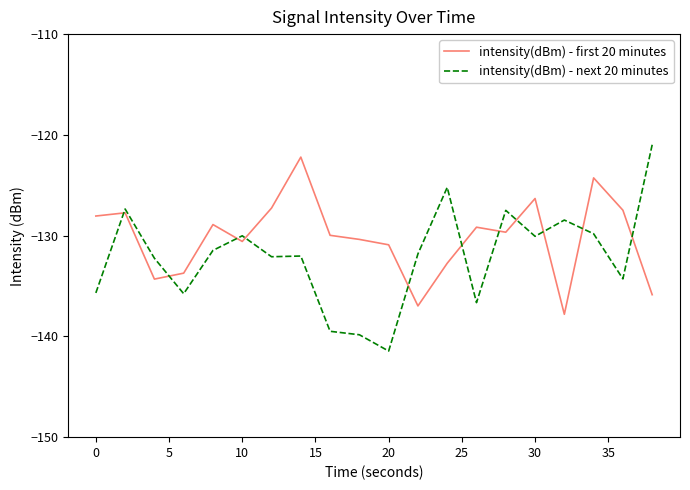

Which series has the largest range (max minus min)?

intensity(dBm) - next 20 minutes